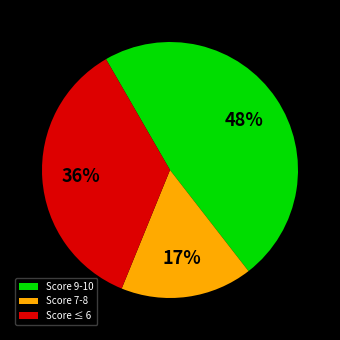

To the nearest percent, what is the average slice percentage?

33%